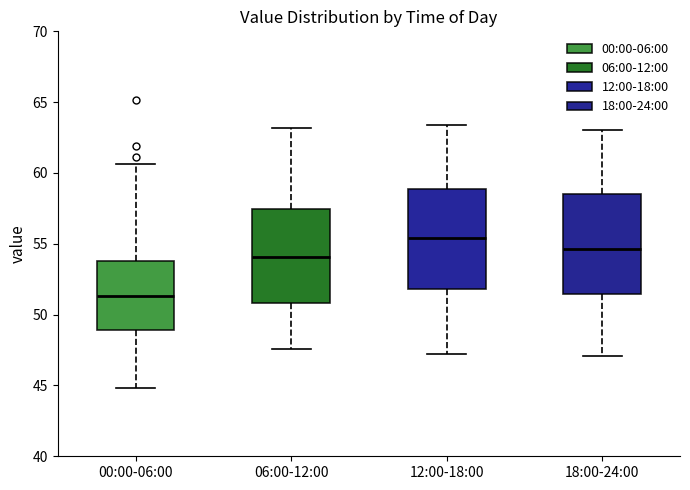

Where does the lower whisker of the box for 06:00-12:00 end on the y-axis? The values are not printed on the chart, so give them approximately, as read against the axis.

47.5